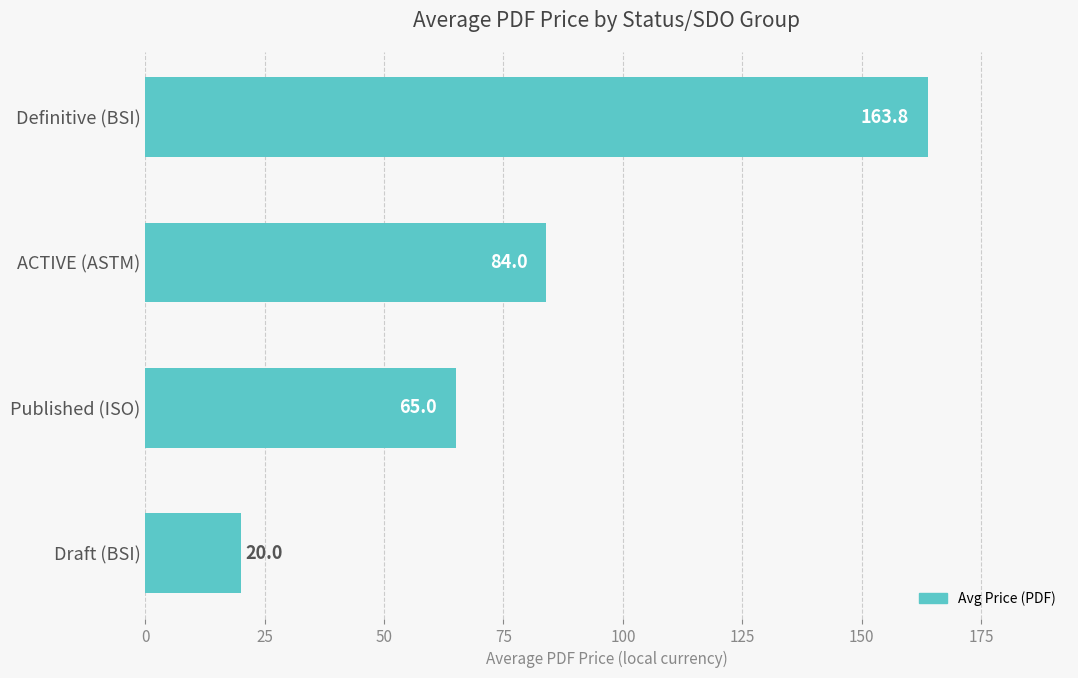

The chart shows a value of 270.9 at Definitive (BSI). True or false?

False